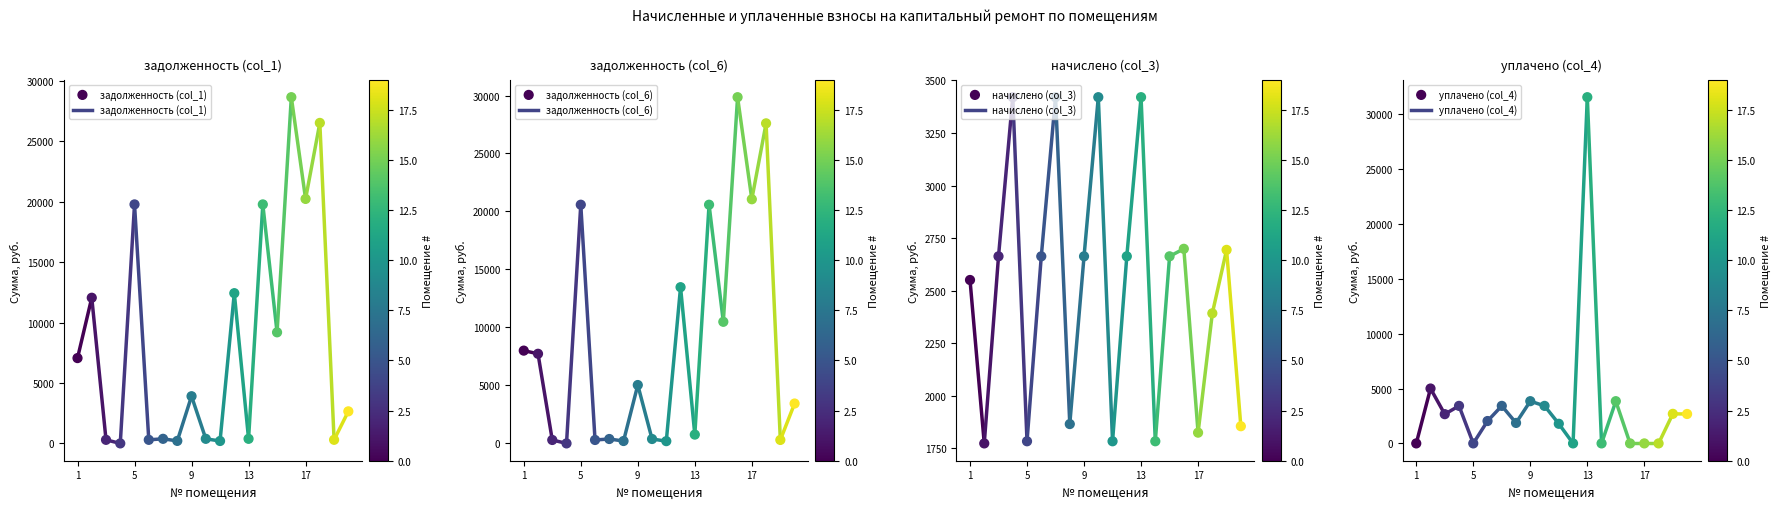

Which series reaches the maximum Y coordinate?

уплачено (col_4)